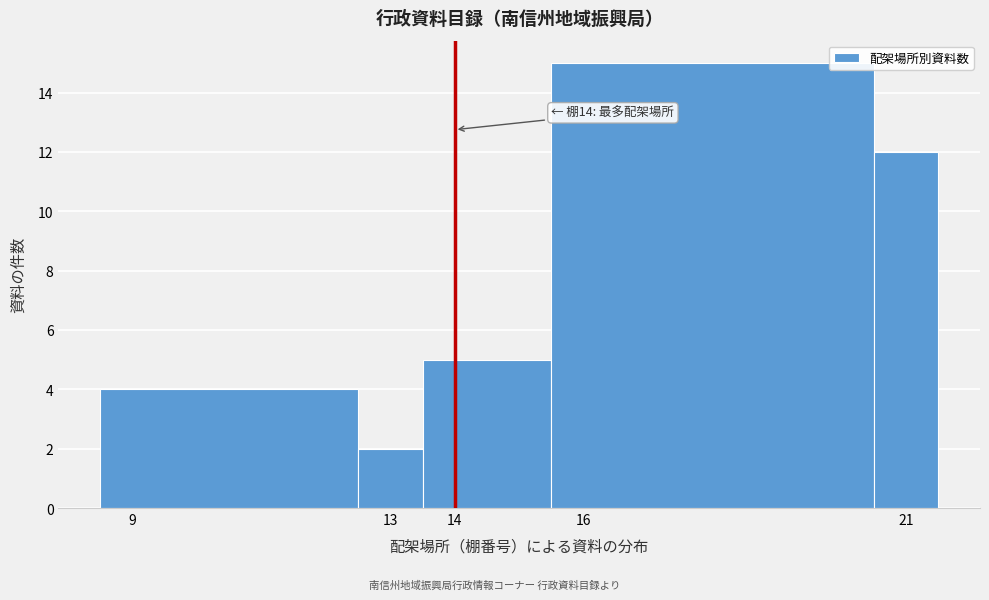

Which range on the x-axis has the tallest bar?

15.5 to 20.5